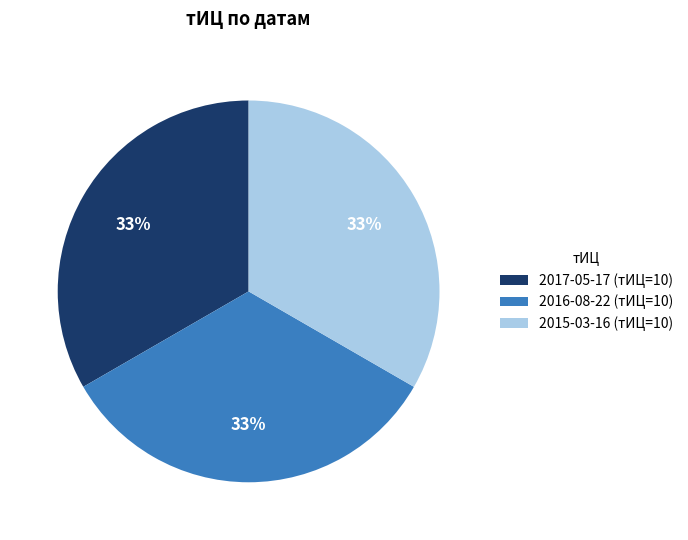

To the nearest percent, what is the average slice percentage?

33%